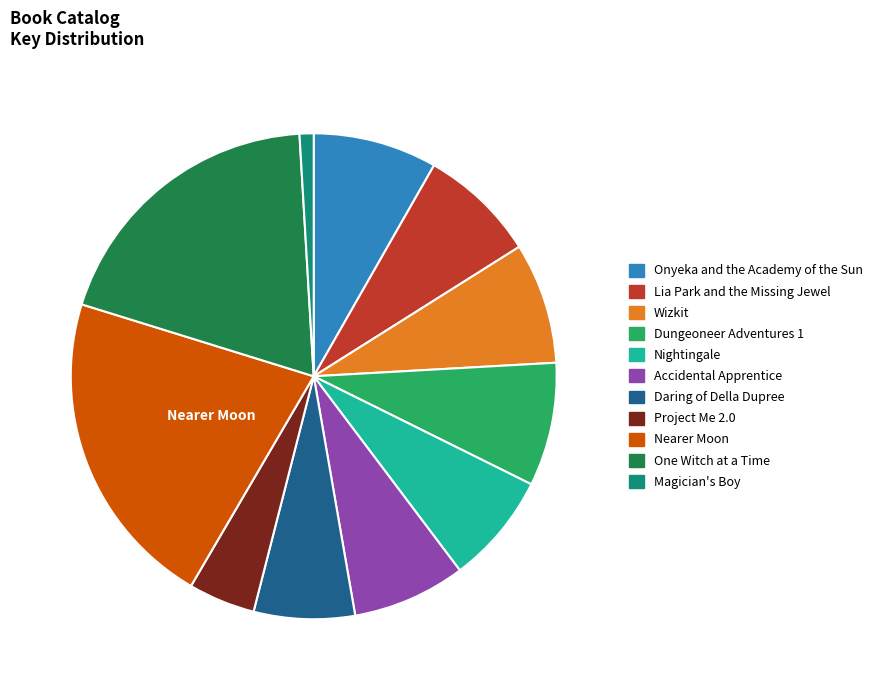

Do Nightingale and Onyeka and the Academy of the Sun together represent more than half of the pie?

No